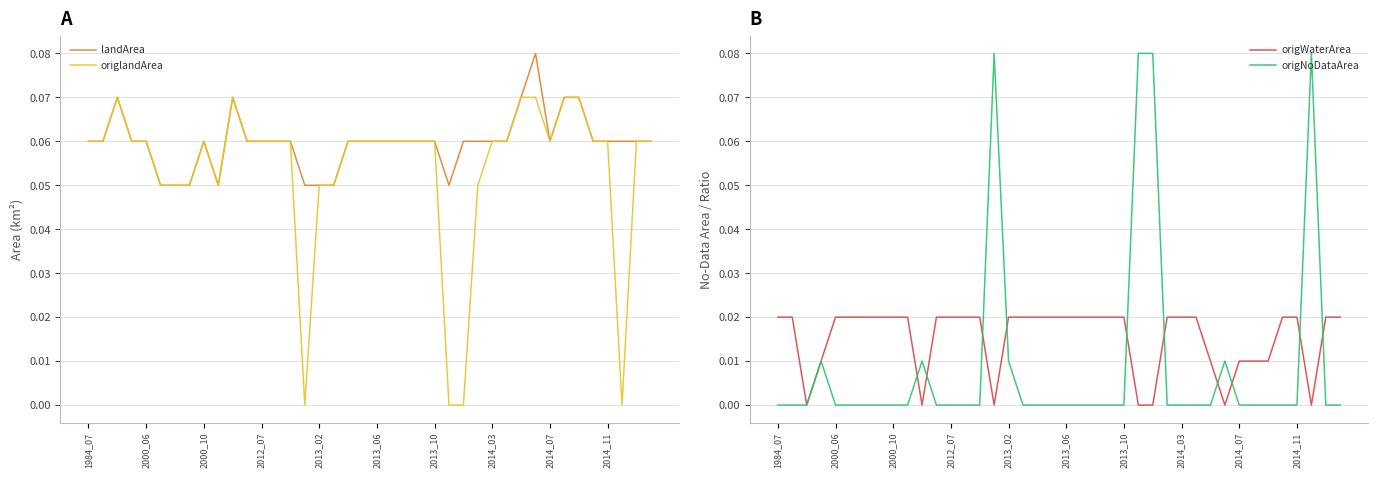

How many intersections are there between origlandArea and origNoDataArea?

6